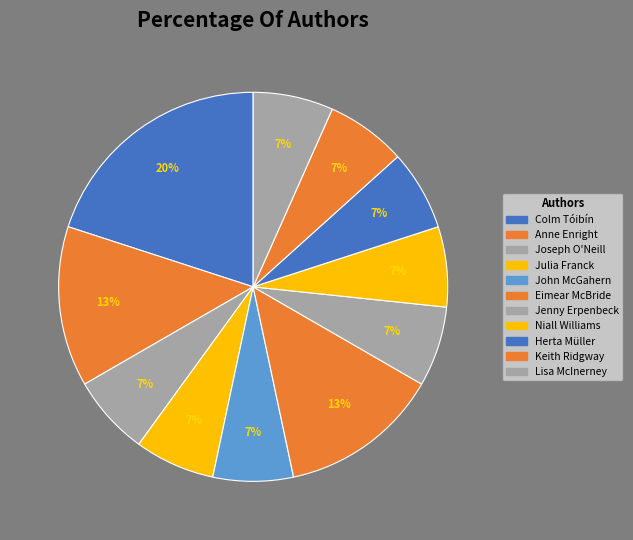

Does Anne Enright represent more than half of the total?

No